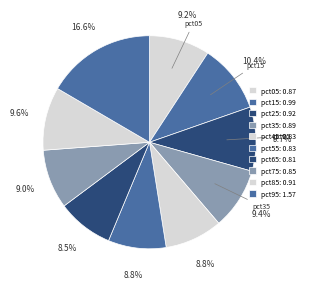

True or false: pct35 accounts for 24% of the total.

False